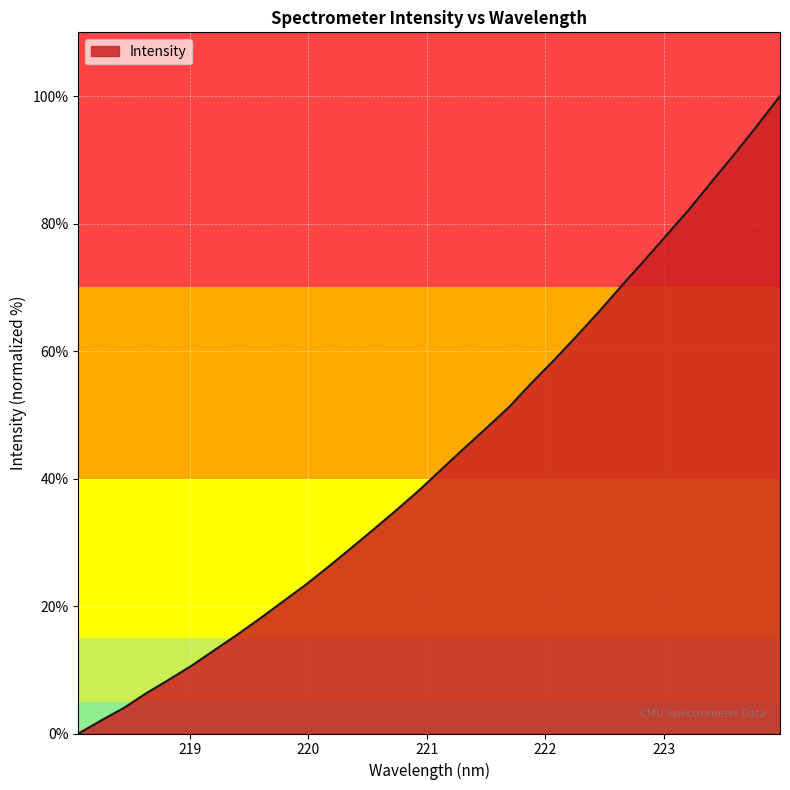

What is the greatest value displayed?

100.0